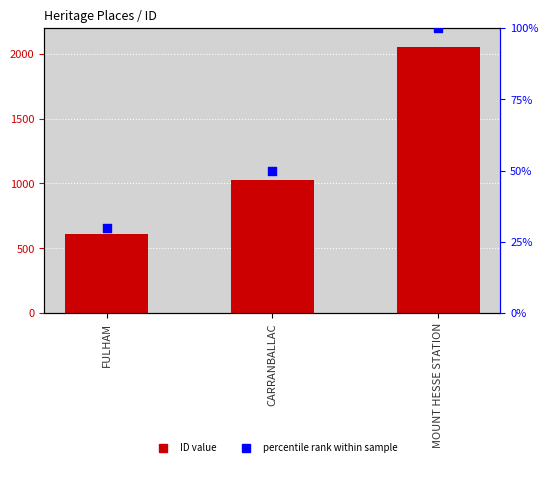

Which series contains the highest Y value?

ID